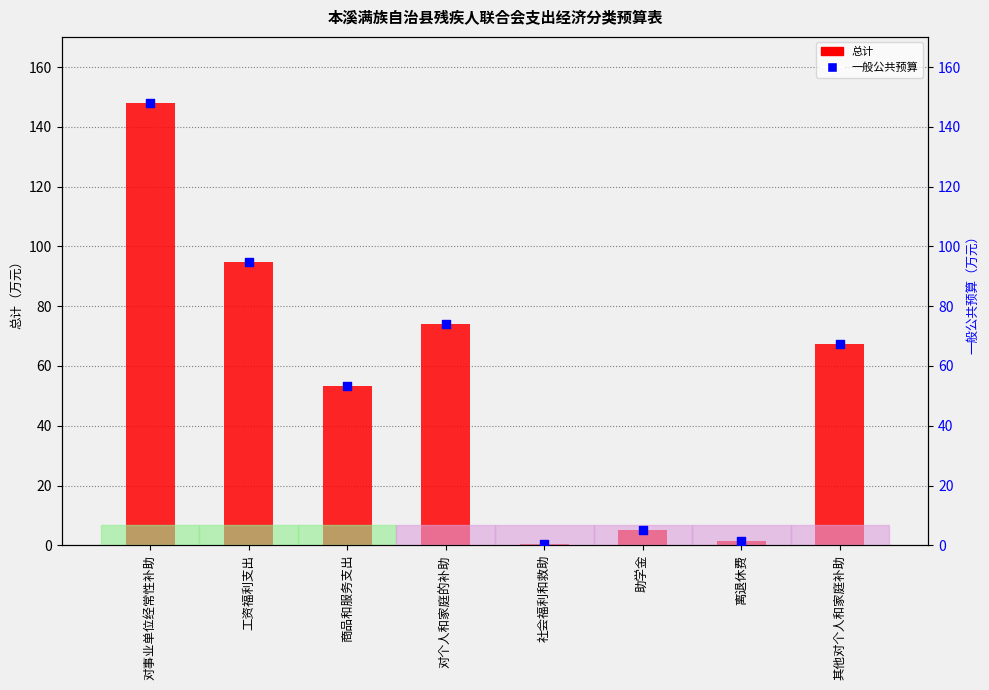

What are all the series names shown in the legend?

总计, 一般公共预算